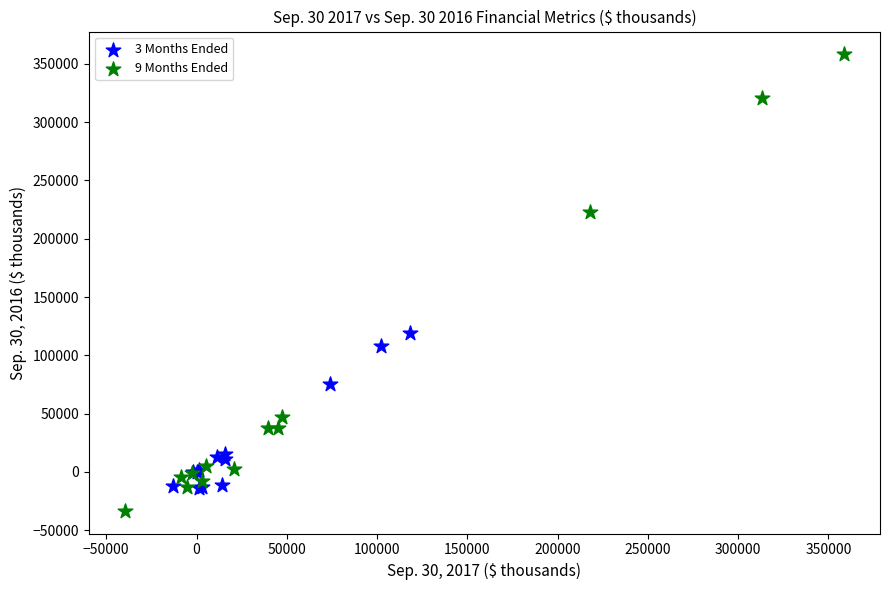

Which series contains the lowest Y value?

9 Months Ended